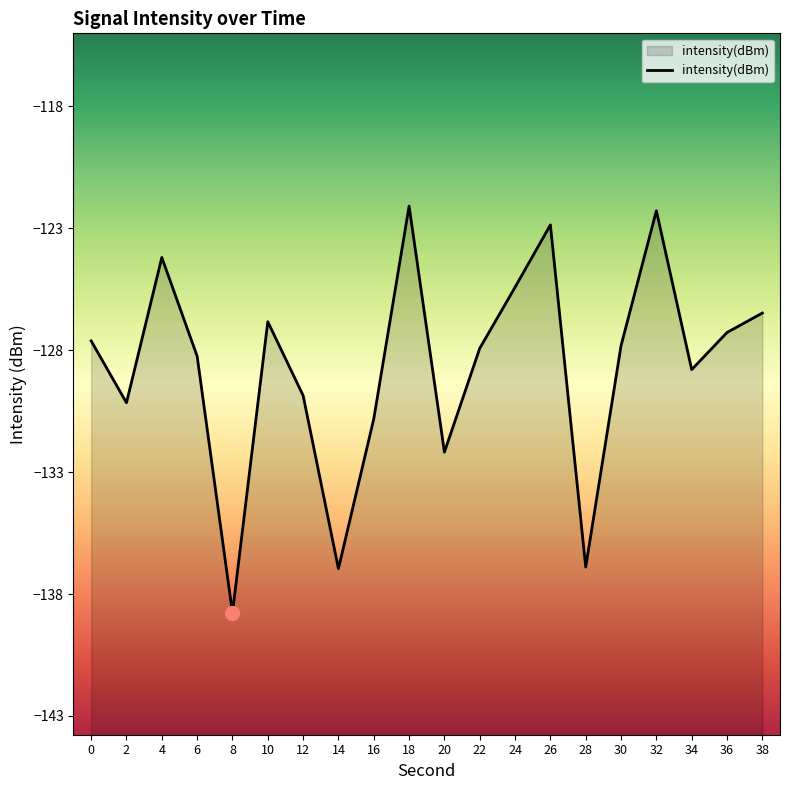

Where does the data first go above -127?

4